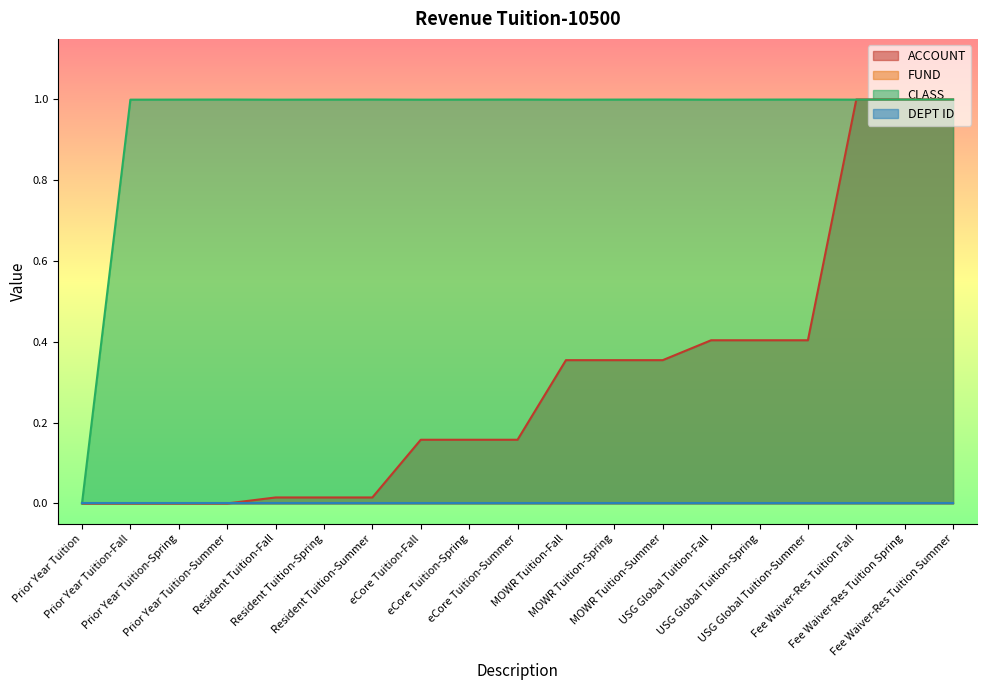

Does the chart display data point markers on the line(s)?

No